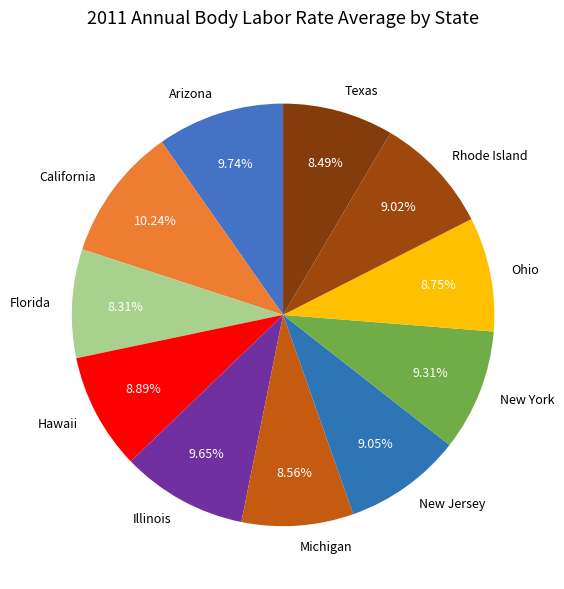

Does New Jersey represent more than half of the total?

No